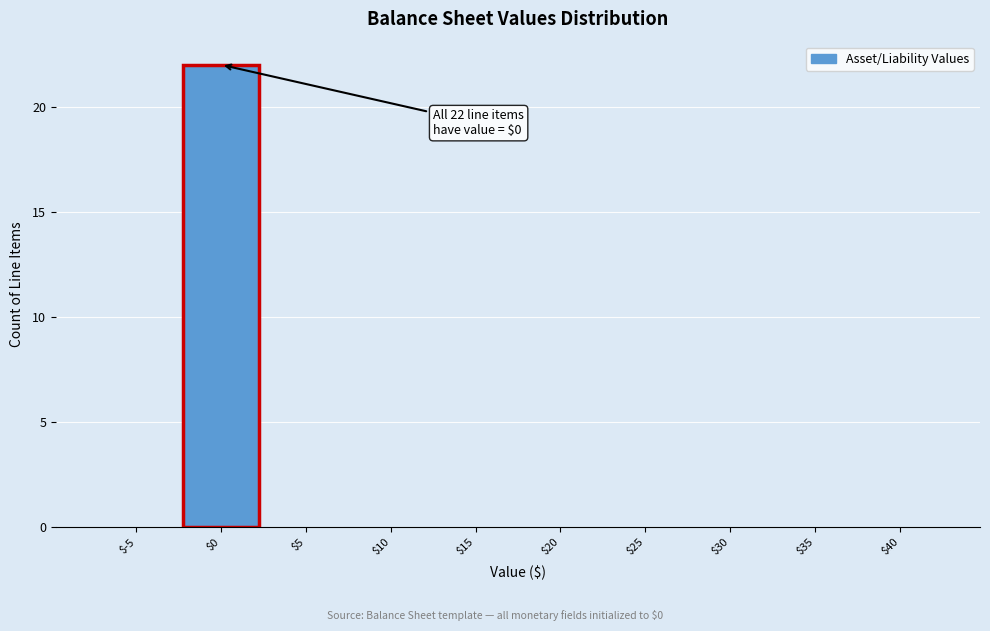

The value at $25 is 0. True or false?

True